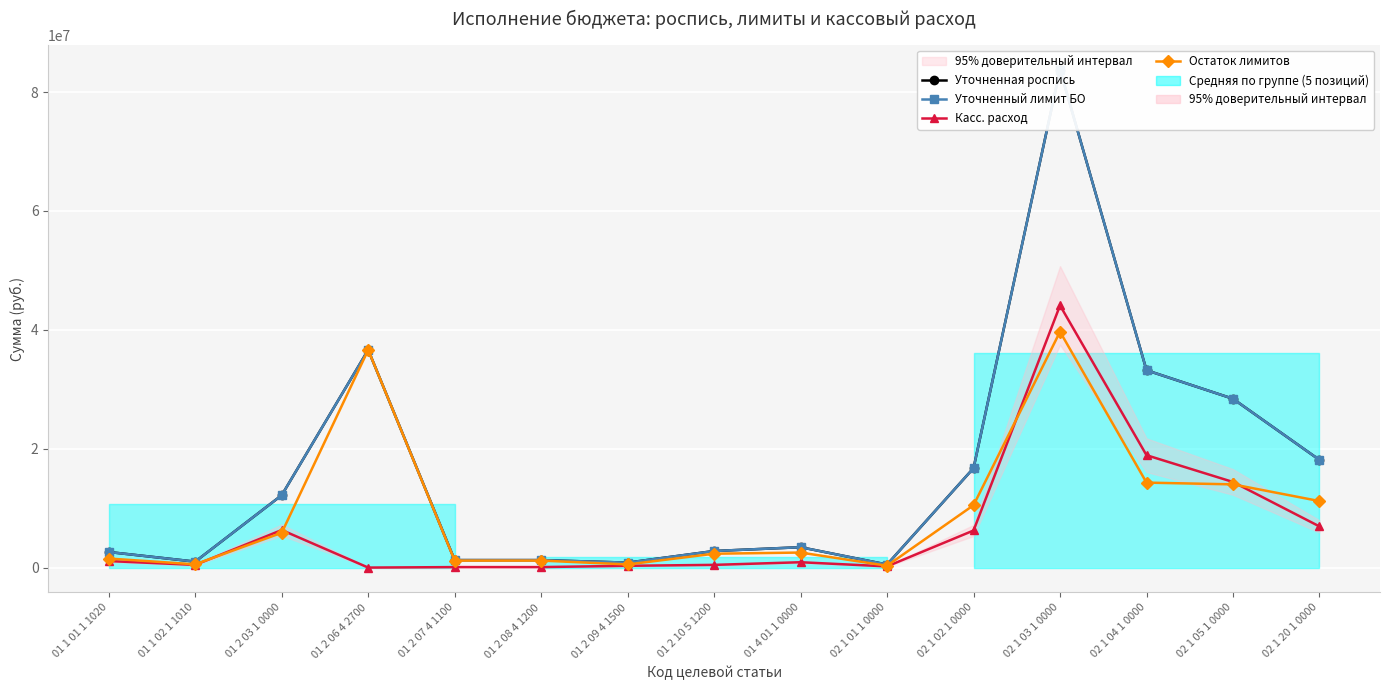

What is the average value of the Уточненная роспись series?

16183092.7